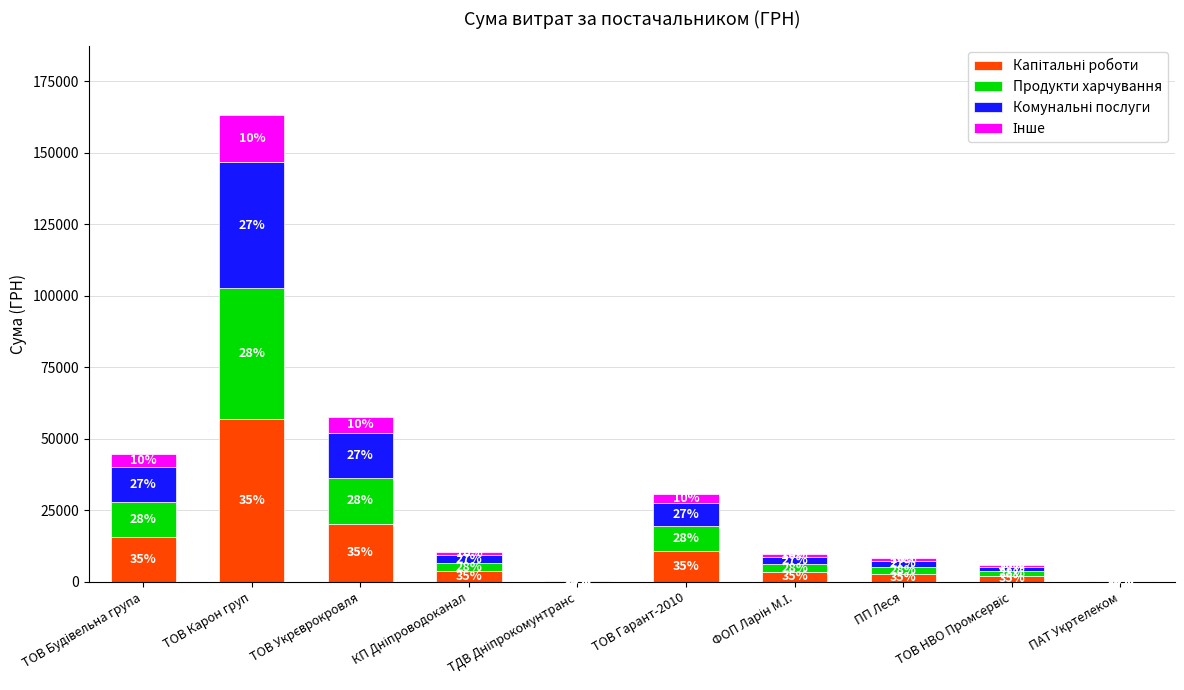

Where does the Інше series first go above 1033?

ТОВ Будівельна група